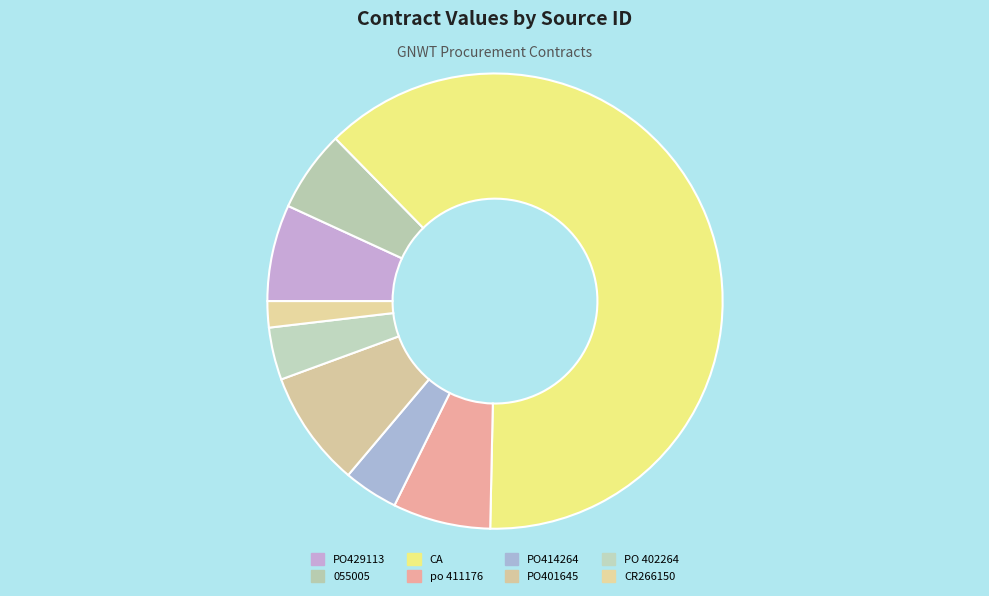

Is it true that CR266150 is 2% of the pie?

True